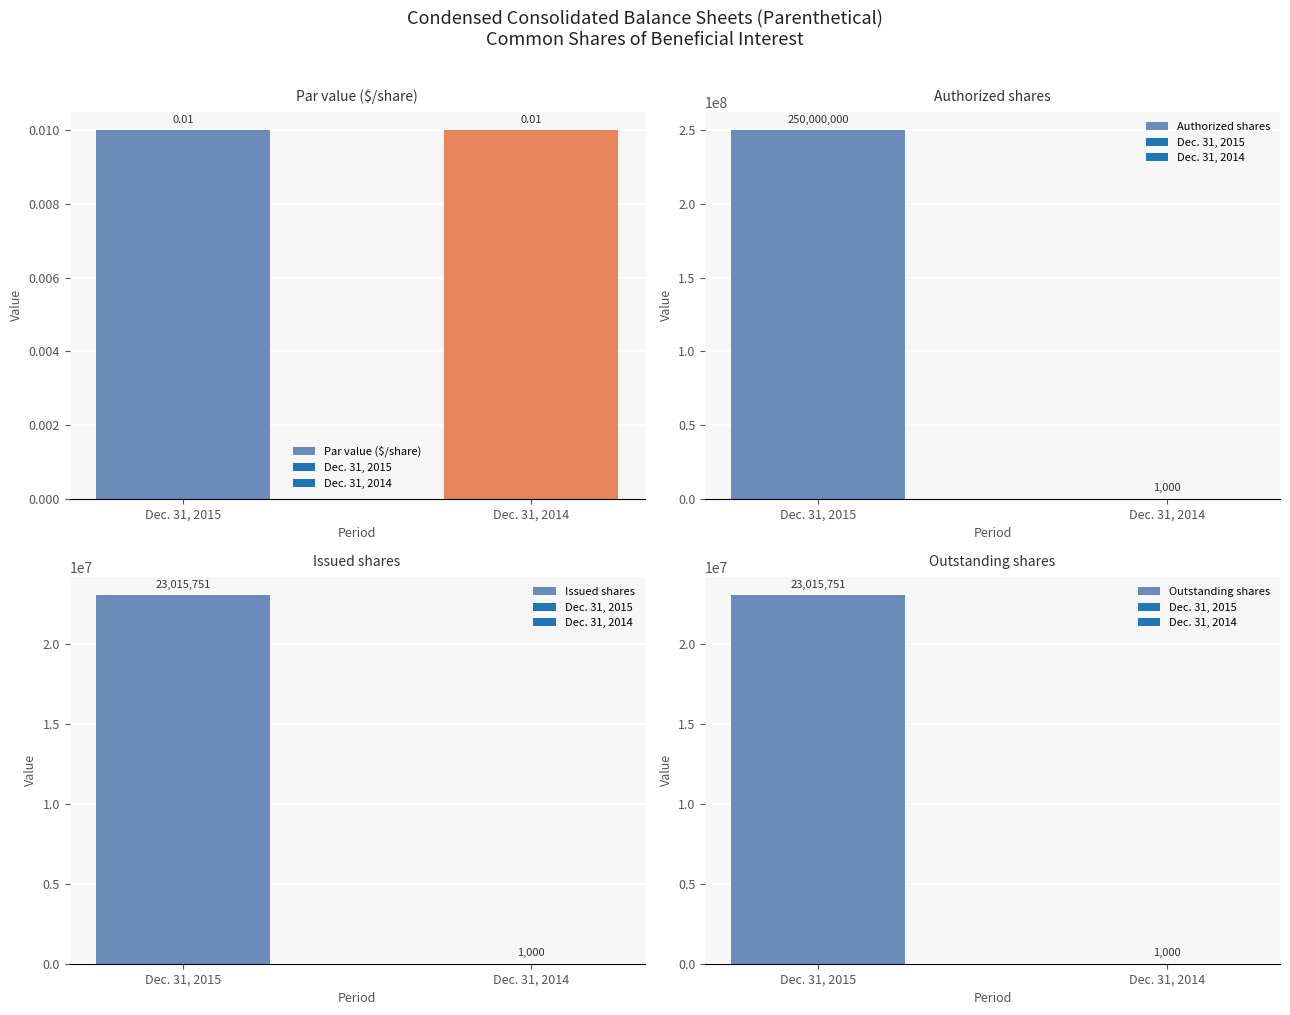

What are all the series names shown in the legend?

Par value ($/share), Authorized shares, Issued shares, Outstanding shares